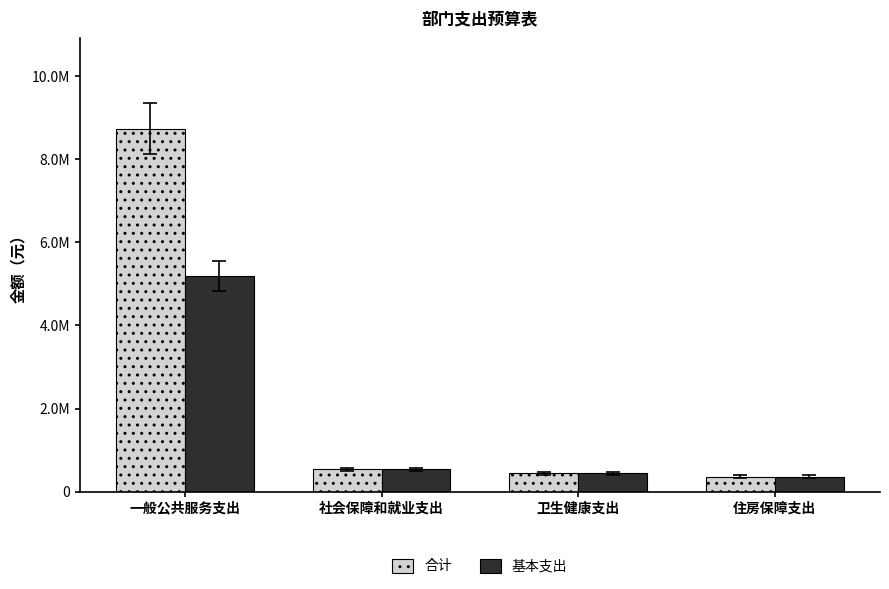

List the series in order of their overall mean, lowest first.

基本支出, 合计